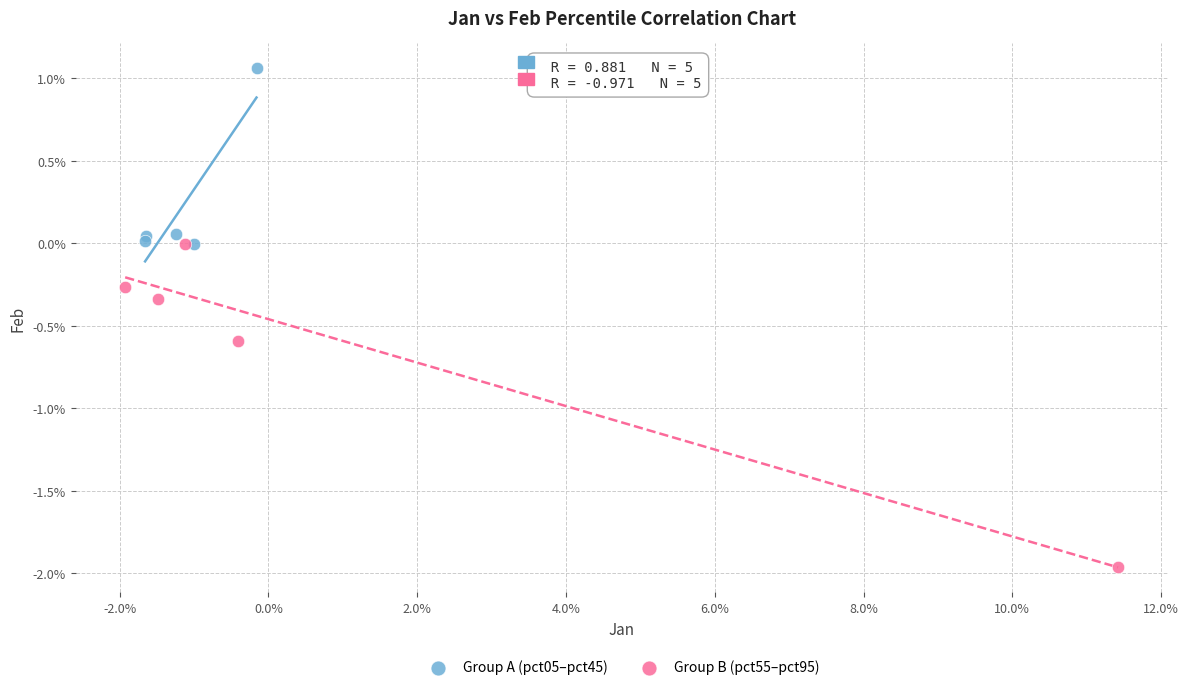

Which series reaches the maximum Y coordinate?

Group A (pct05–pct45)